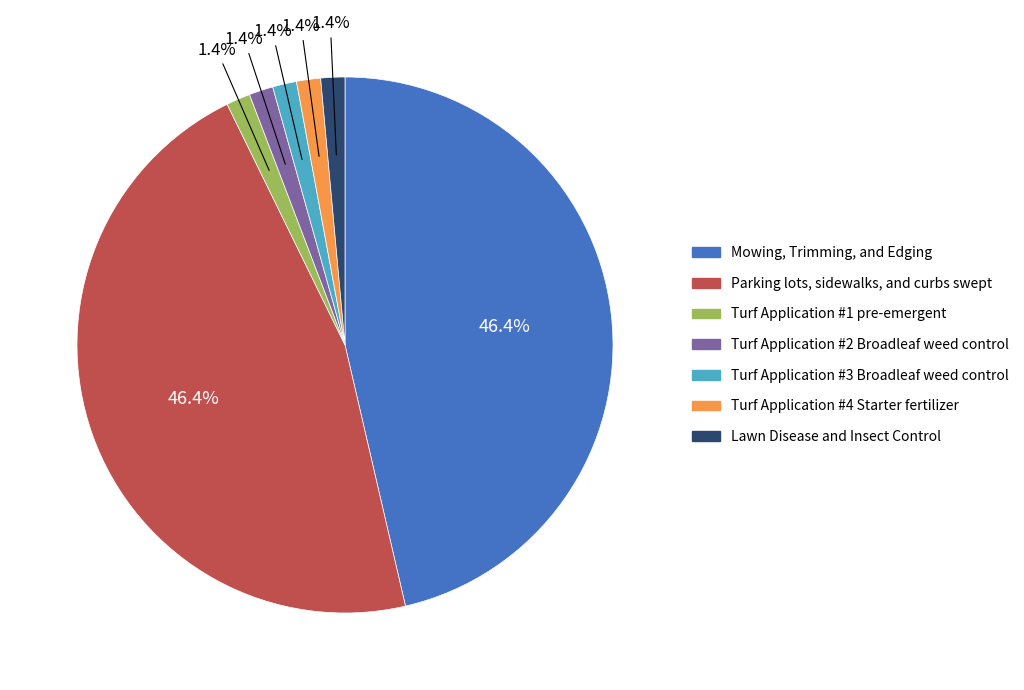

How many slices are in this pie chart?

7